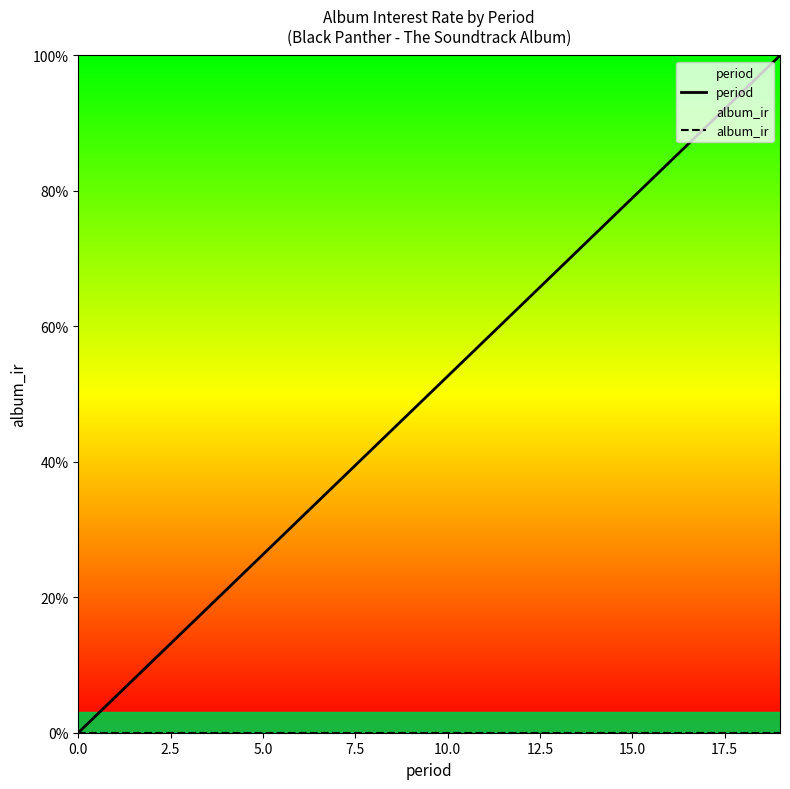

True or false: period has more than 1 interior local peaks.

False